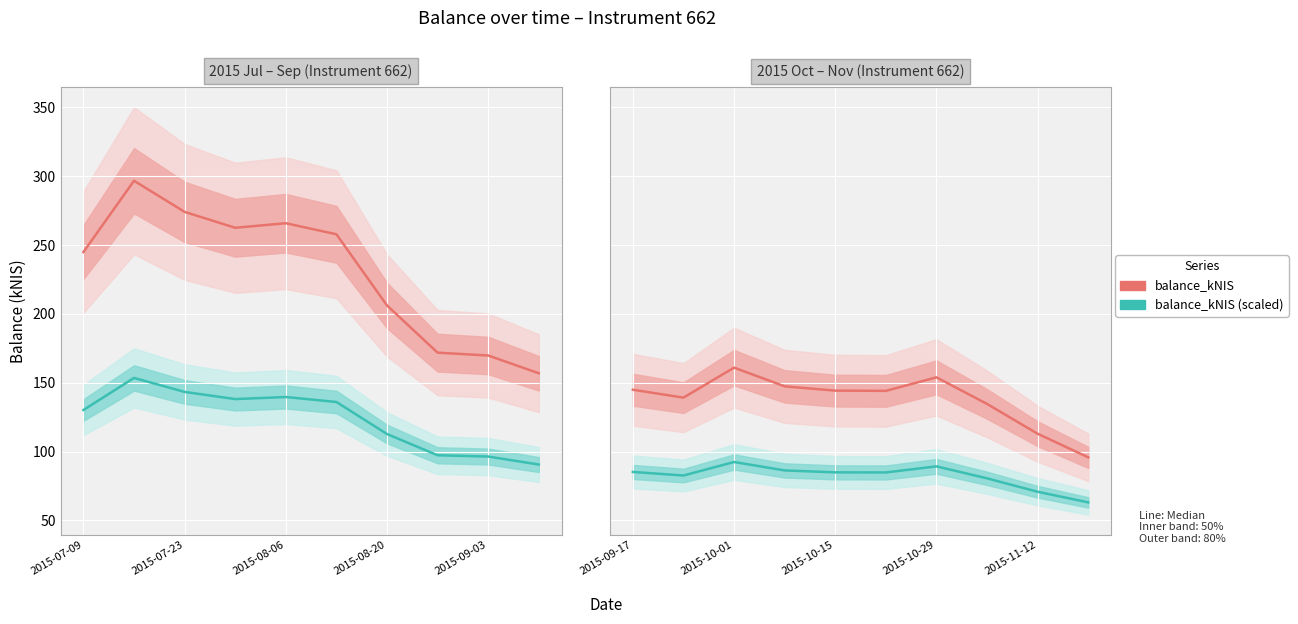

Does the chart display data point markers on the line(s)?

No